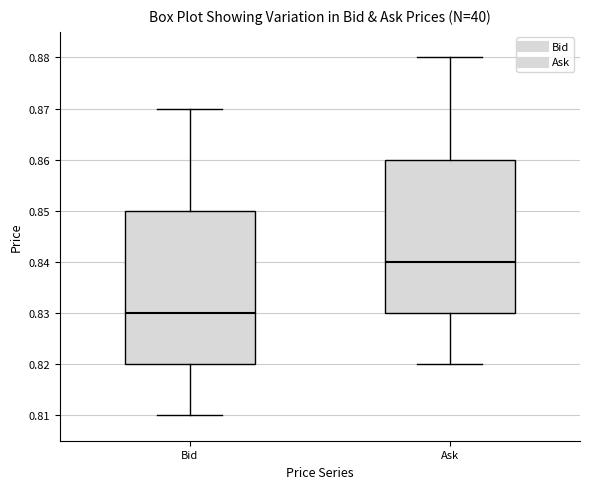

Where is the lower edge of the box for Bid on the y-axis? The values are not printed on the chart, so give them approximately, as read against the axis.

0.82